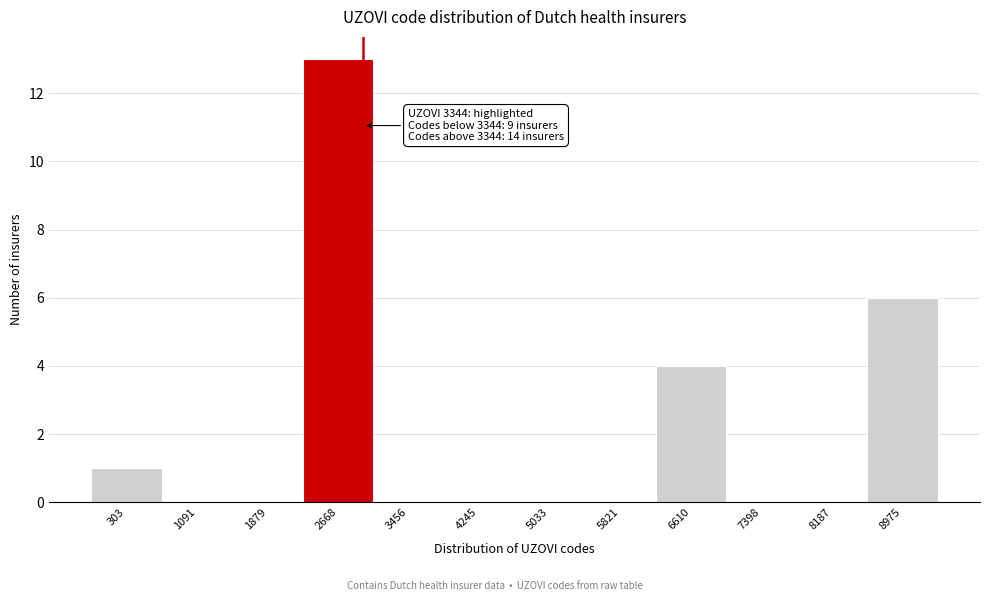

Reading left to right, extract all data points from this chart.

303=1	1091=0	1879=0	2668=13	3456=0	4245=0	5033=0	5821=0	6610=4	7398=0	8187=0	8975=6